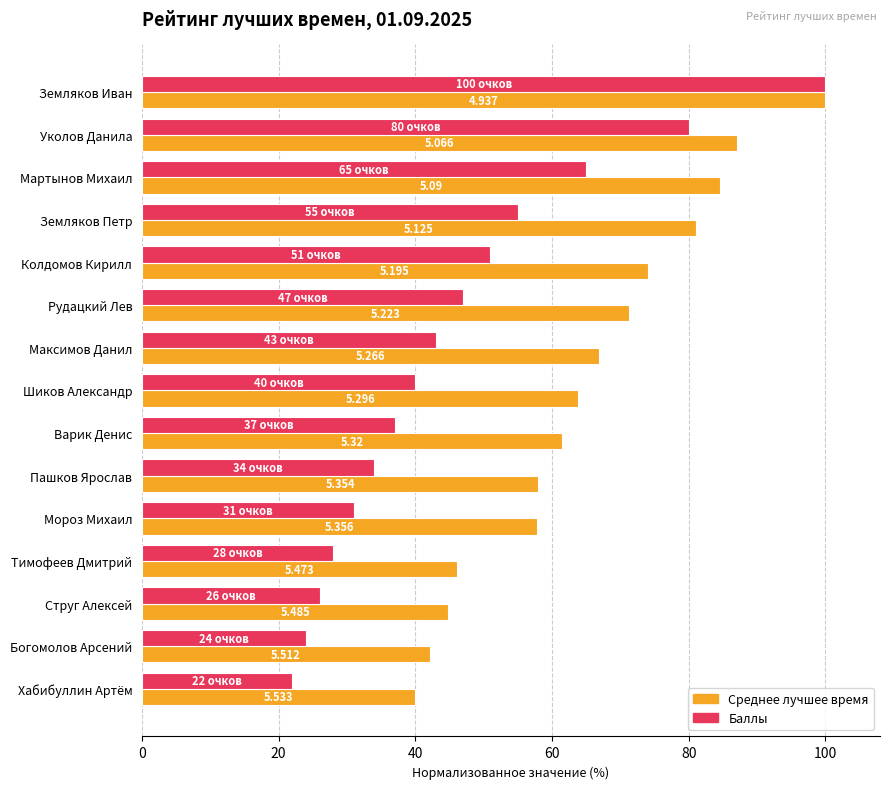

List the series in order of their peak value, lowest first.

Среднее лучшее время, Баллы